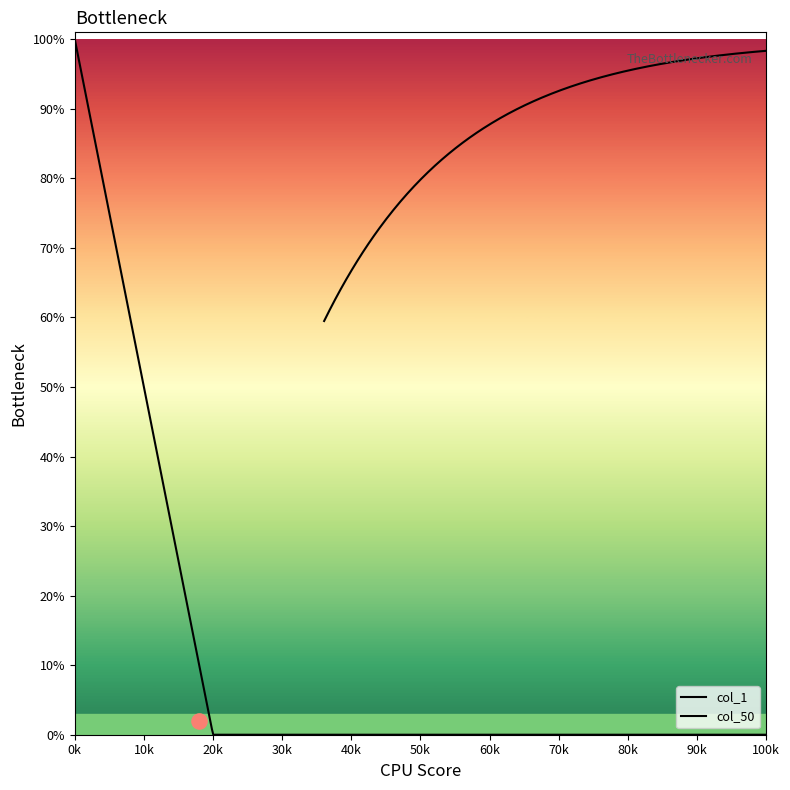

What is the total value across all series at 2?

1